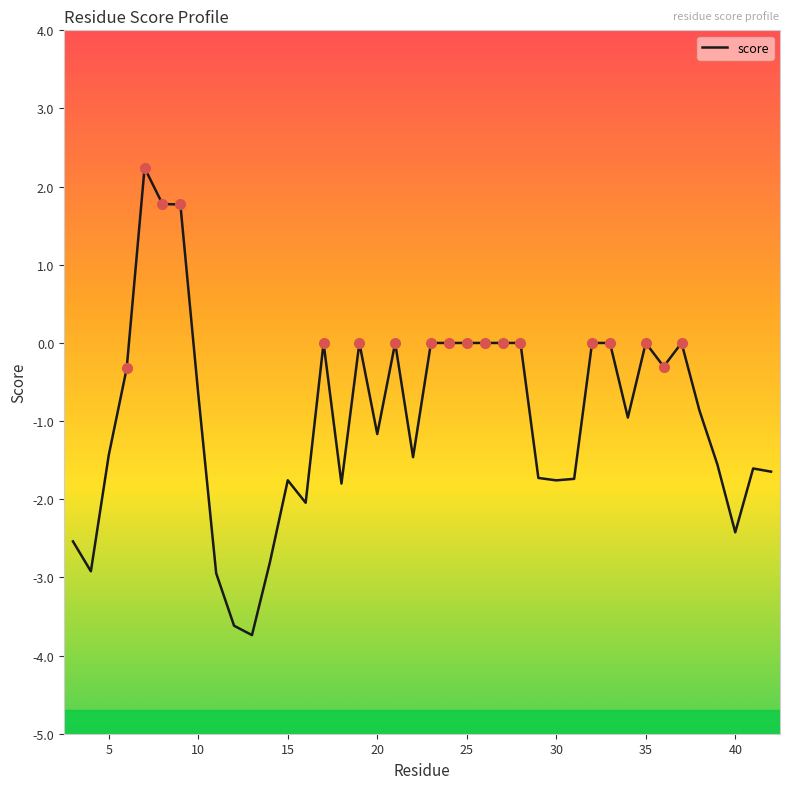

What is the minimum value shown in the chart?

-3.7